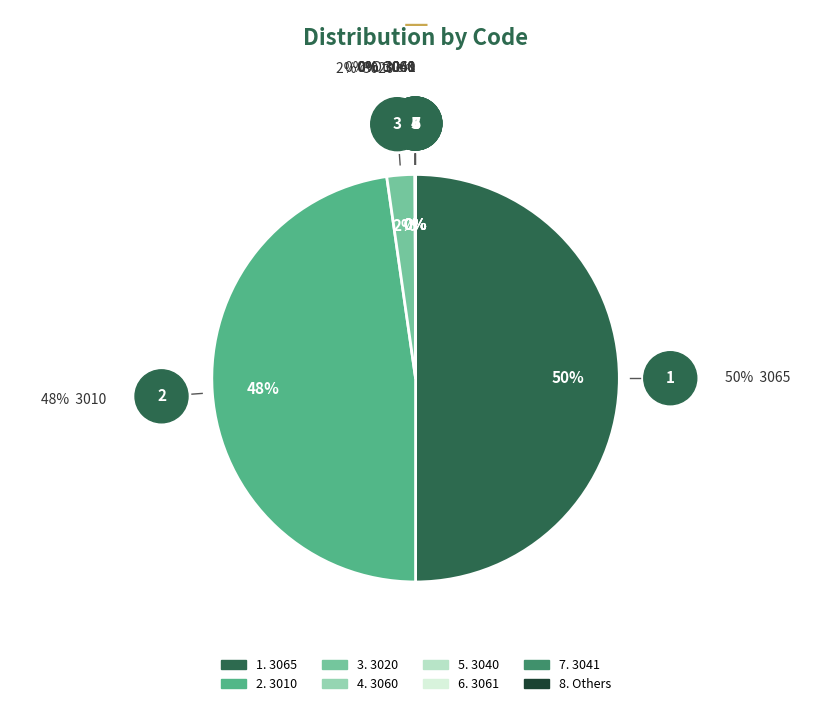

To the nearest percent, what is the average slice percentage?

12%